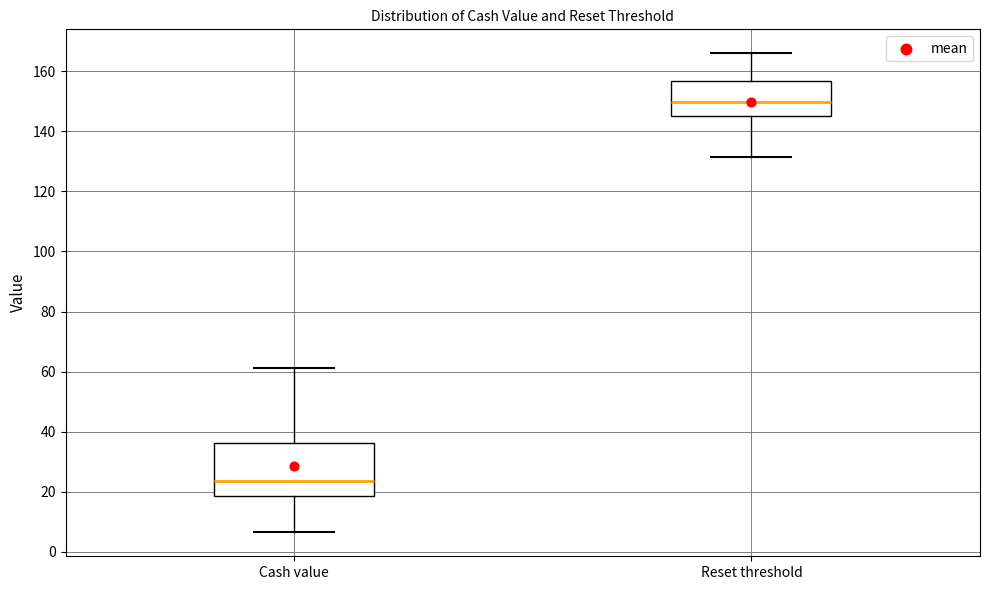

Where does the upper whisker of the box for Cash value end on the y-axis? The values are not printed on the chart, so give them approximately, as read against the axis.

62